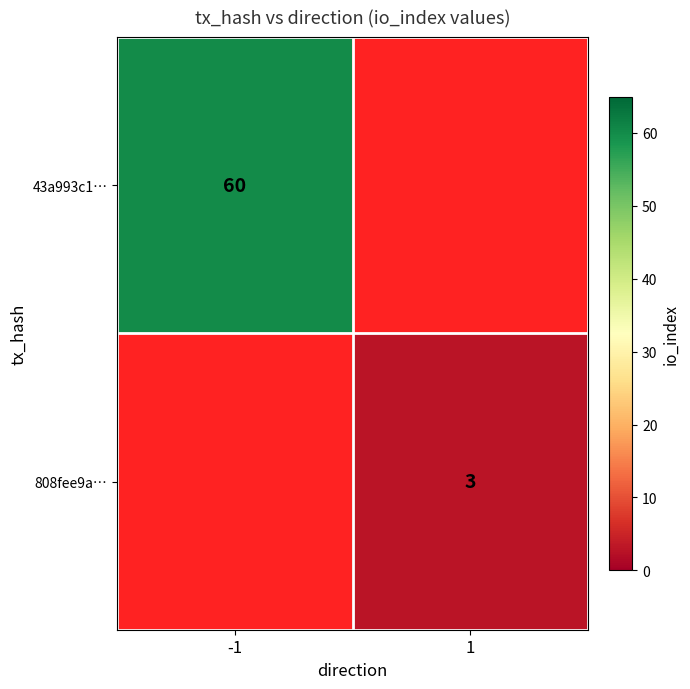

What is the minimum value shown in the chart?

3.0